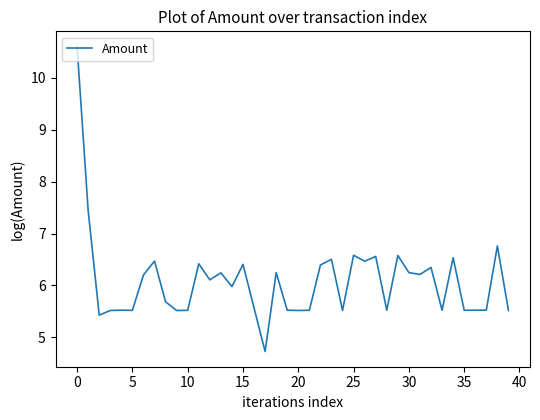

What is the minimum value shown in the chart?

4.7